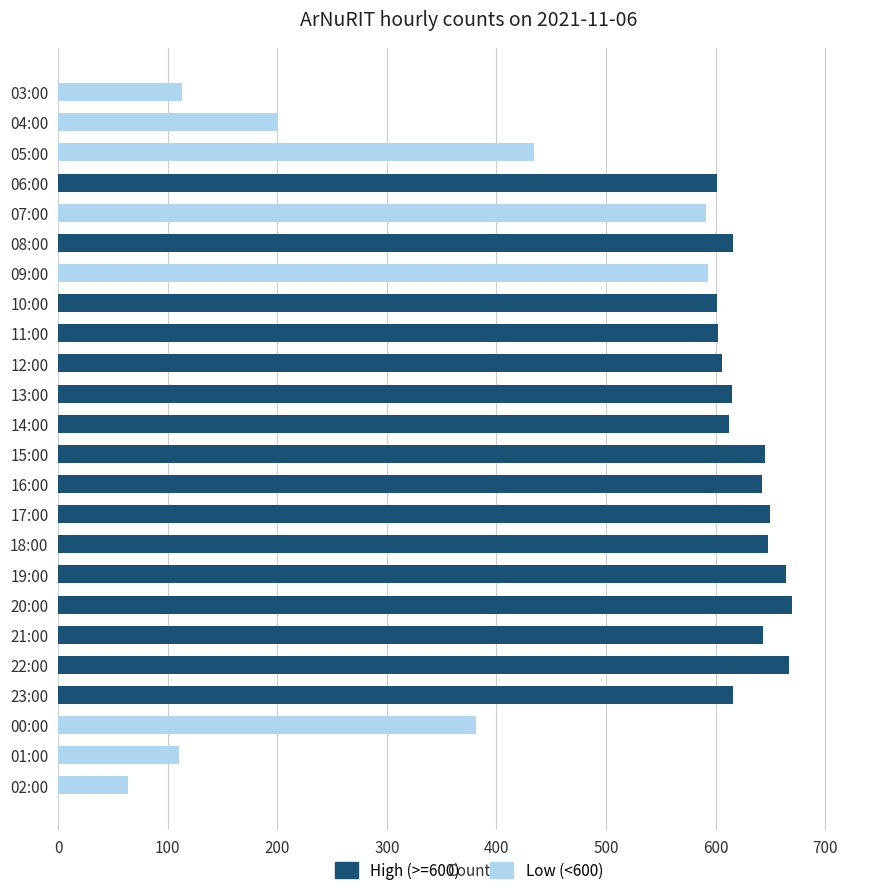

What is the change in value from 03:00 to 13:00?

+502